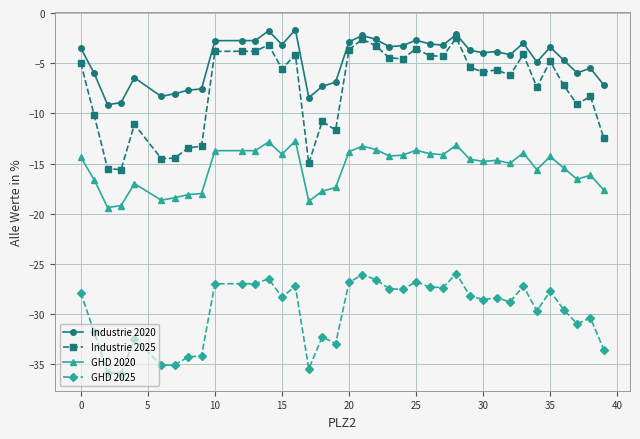

True or false: Industrie 2025 has more than 1 points higher than both neighbors.

True